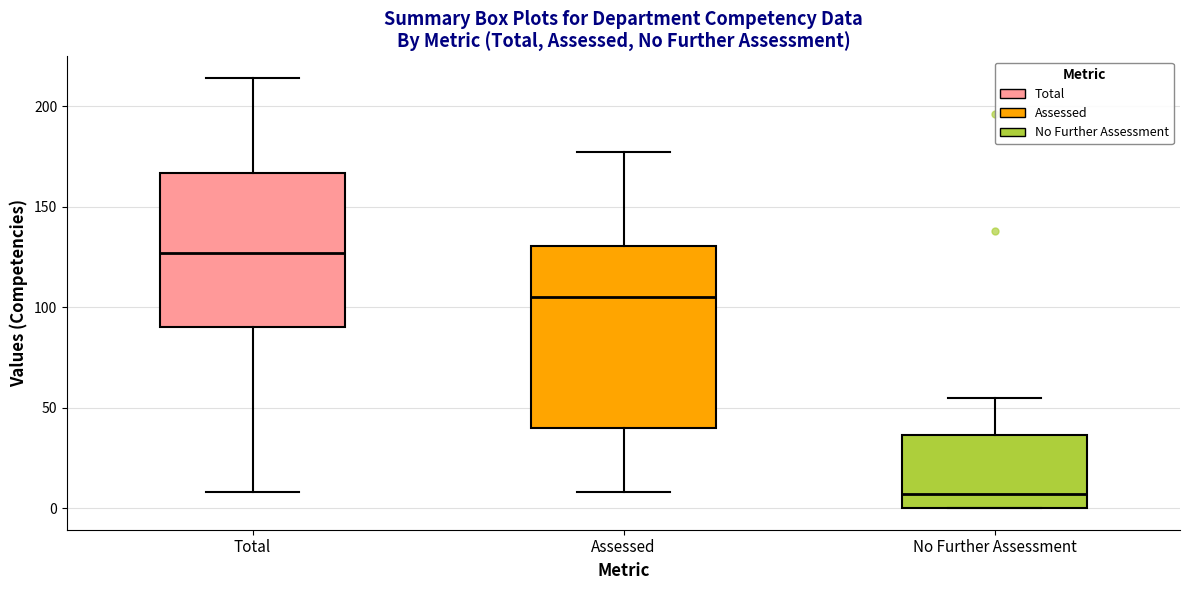

Comparing the boxes themselves (not the whiskers), which one is the tallest?

Assessed